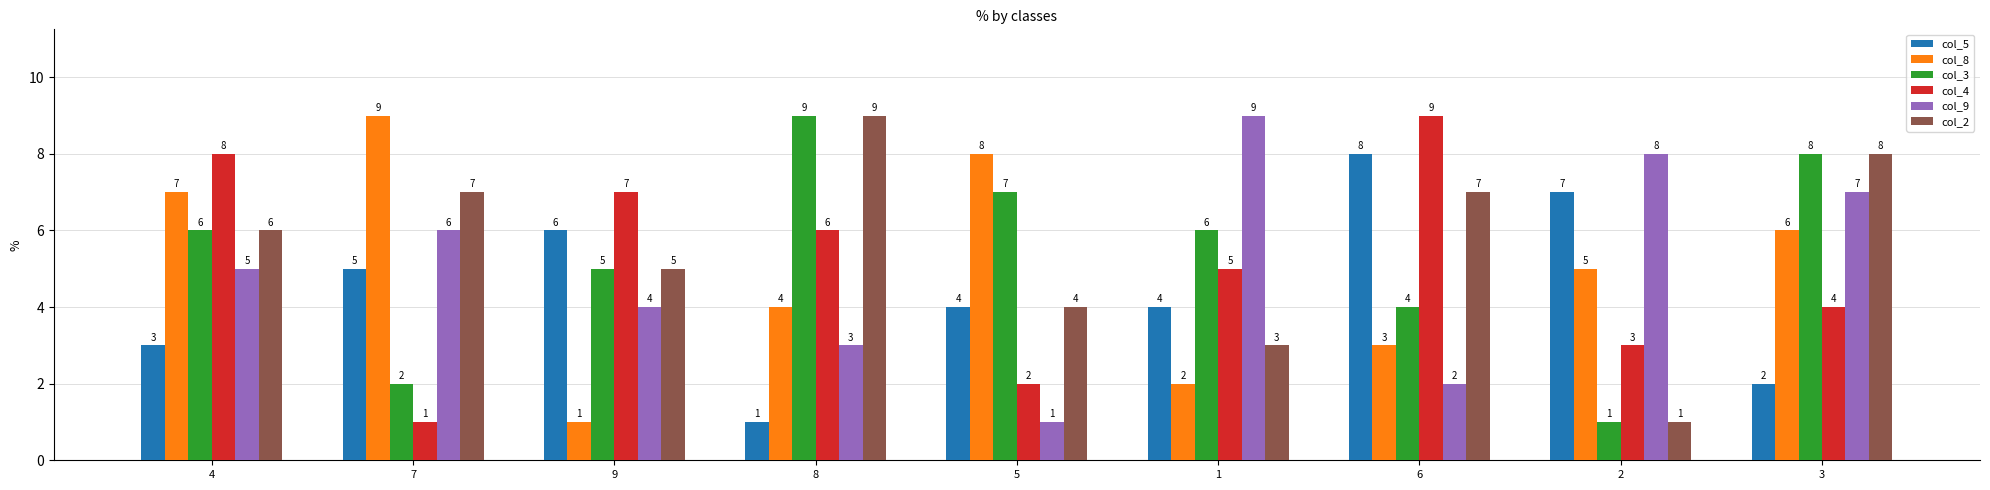

Reading right to left, transcribe all the data shown in this chart.

col_5: 2	7	8	4	4	1	6	5	3
col_8: 6	5	3	2	8	4	1	9	7
col_3: 8	1	4	6	7	9	5	2	6
col_4: 4	3	9	5	2	6	7	1	8
col_9: 7	8	2	9	1	3	4	6	5
col_2: 8	1	7	3	4	9	5	7	6